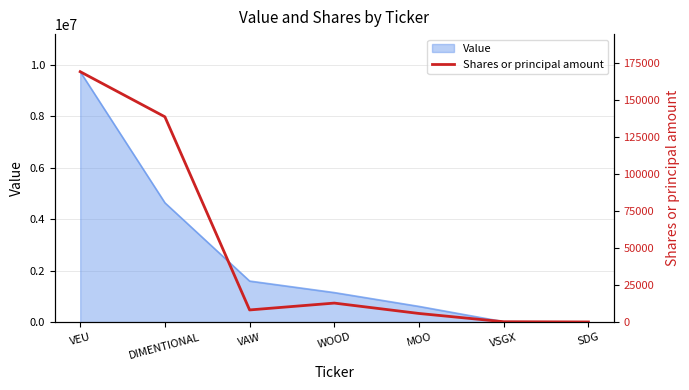

At which label does Value reach its peak?

VEU